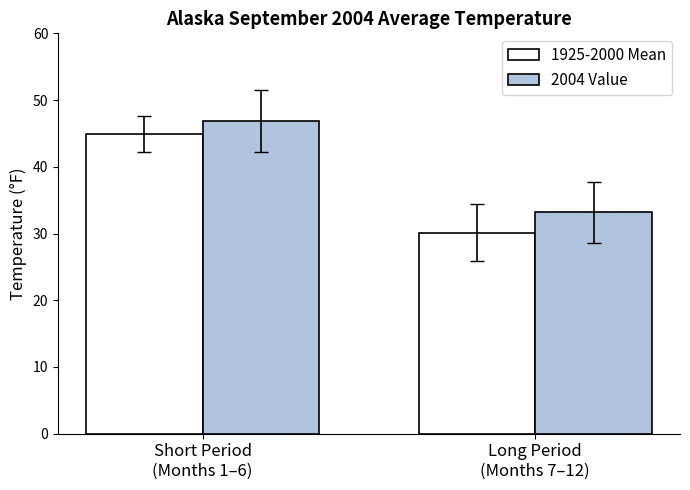

How many data points in 2004 Value are above 46?

1